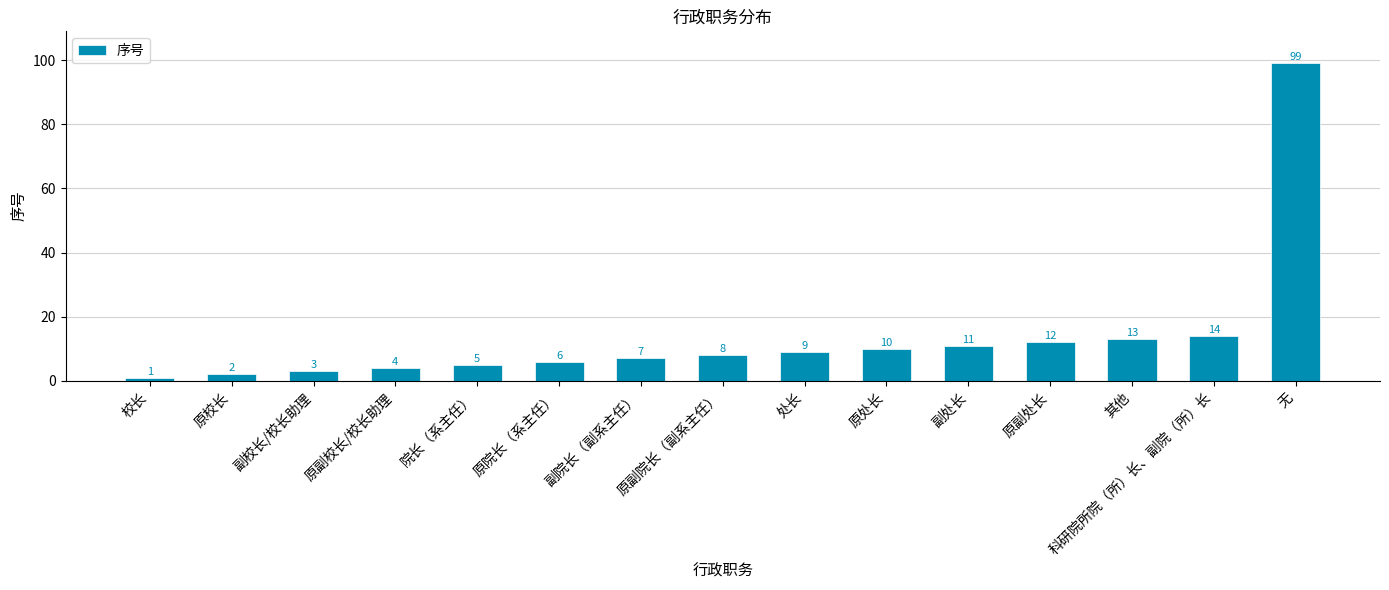

Reading left to right, list all the values displayed in this chart.

1	2	3	4	5	6	7	8	9	10	11	12	13	14	99